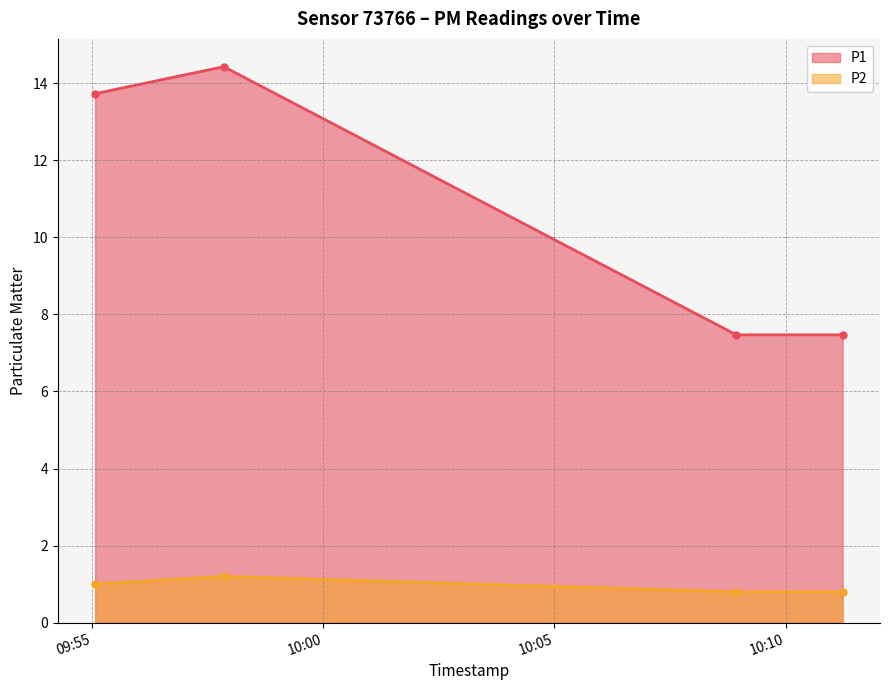

How many lines are shown in the chart?

2